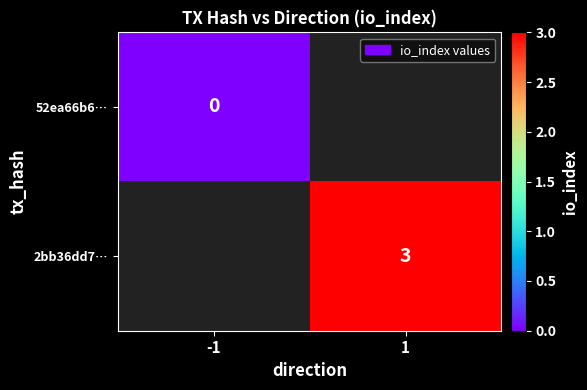

Is it true that 2bb36dd7… equals 3 at 1?

True